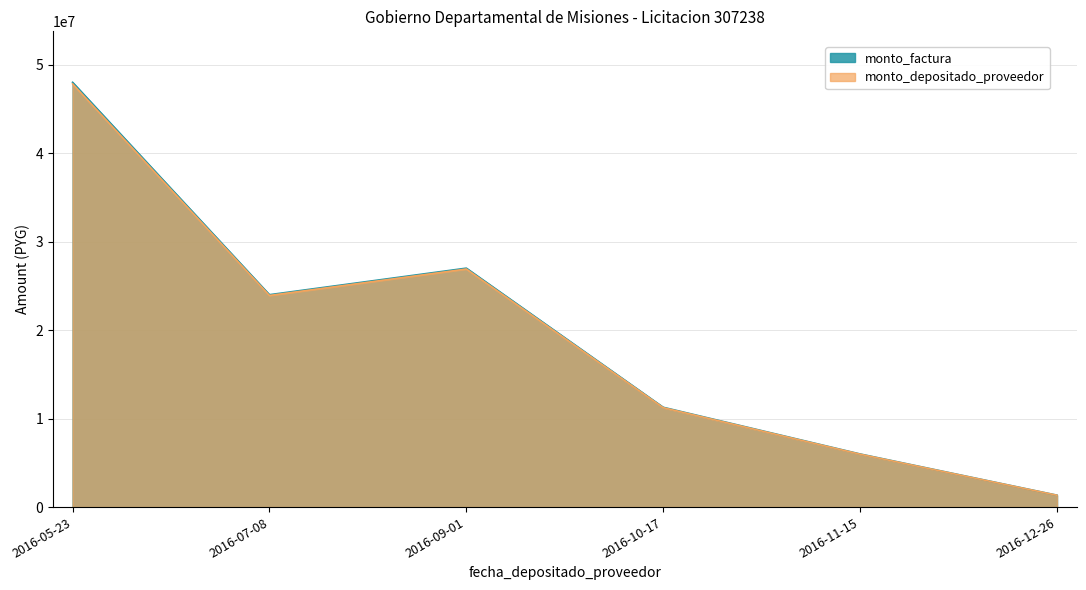

List the series in order of their overall mean, lowest first.

monto_depositado_proveedor, monto_factura